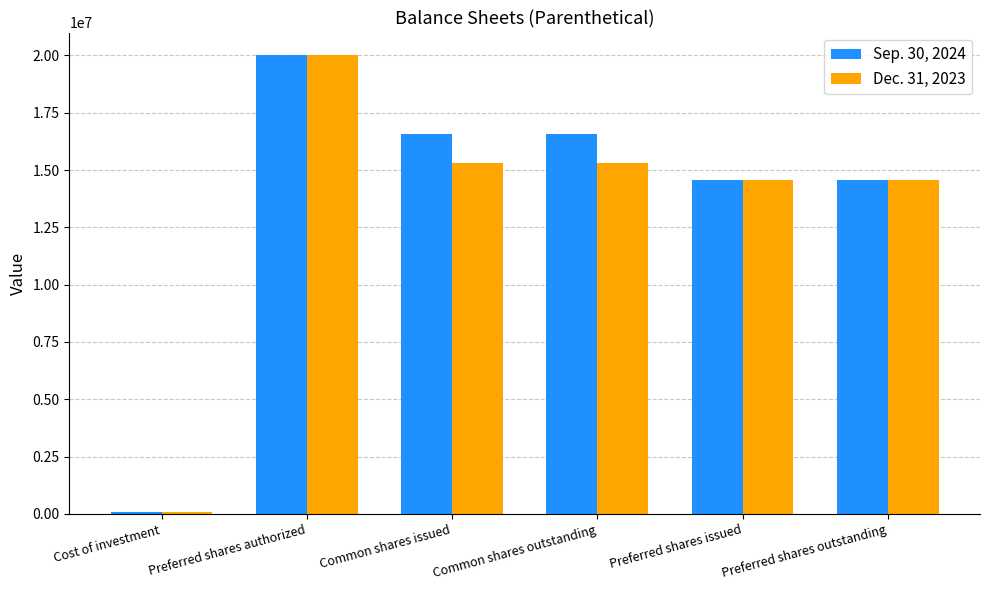

At how many categories does at least one series exceed 2003343?

5